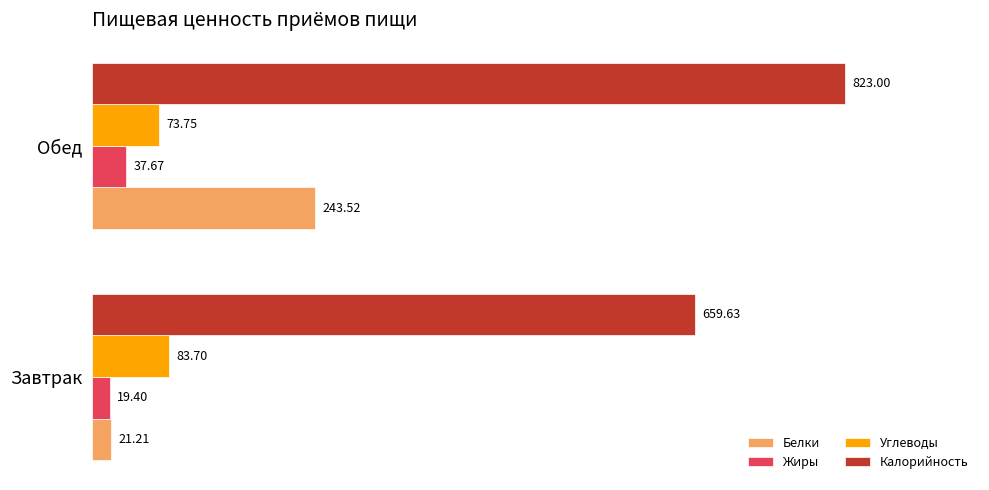

What is the difference between the maximum and minimum values in the Жиры series?

18.3